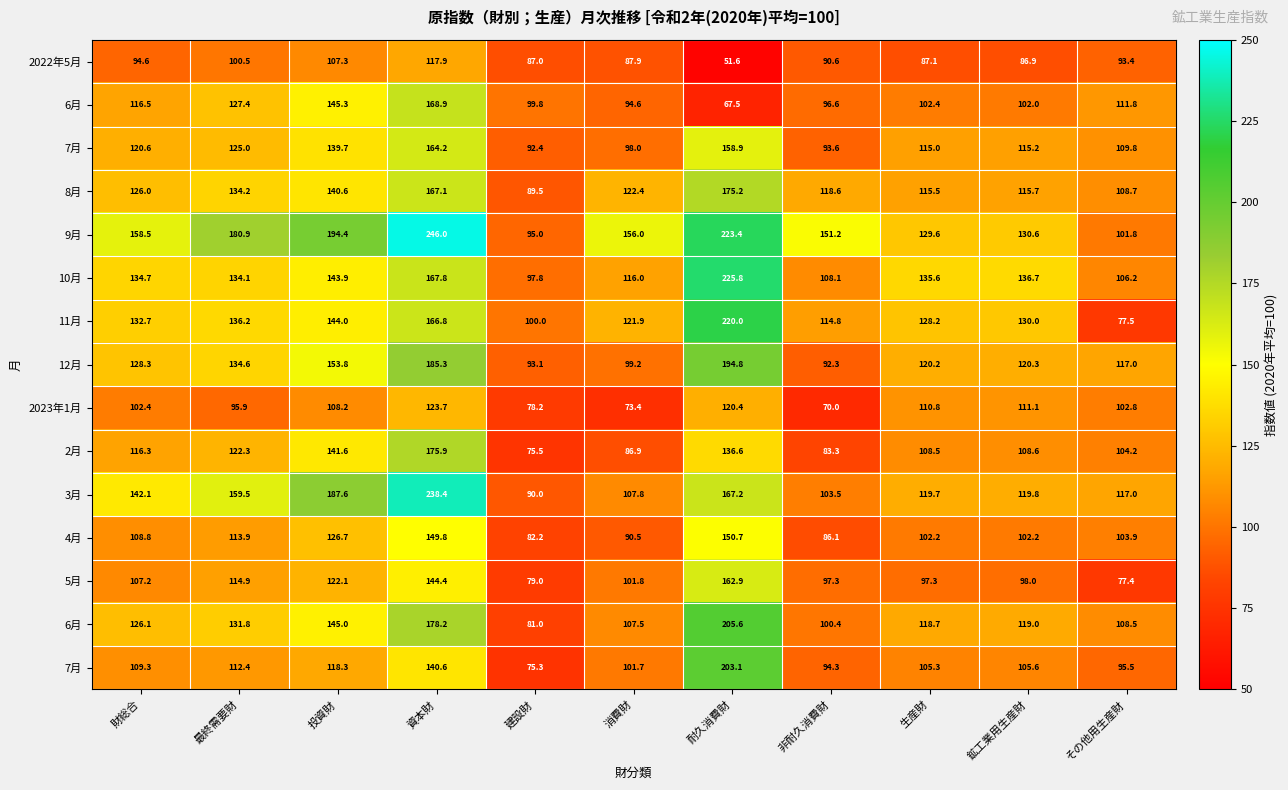

Which has a higher value, 非耐久消費財 or 財総合?

財総合